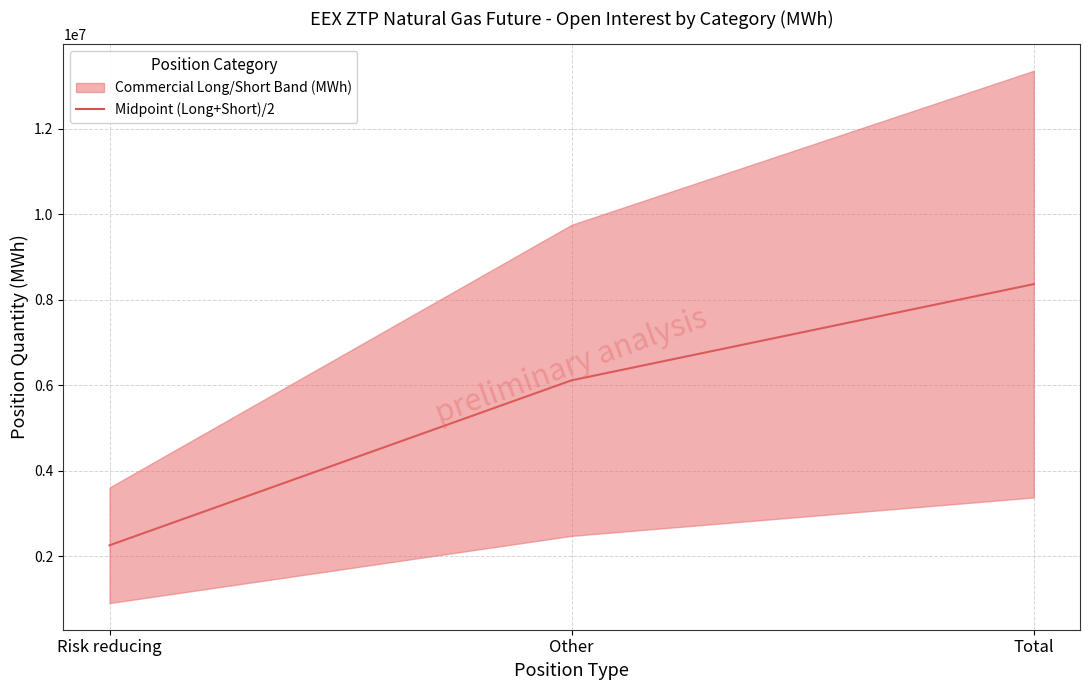

What is the value of the 1st point from the left?

2250543